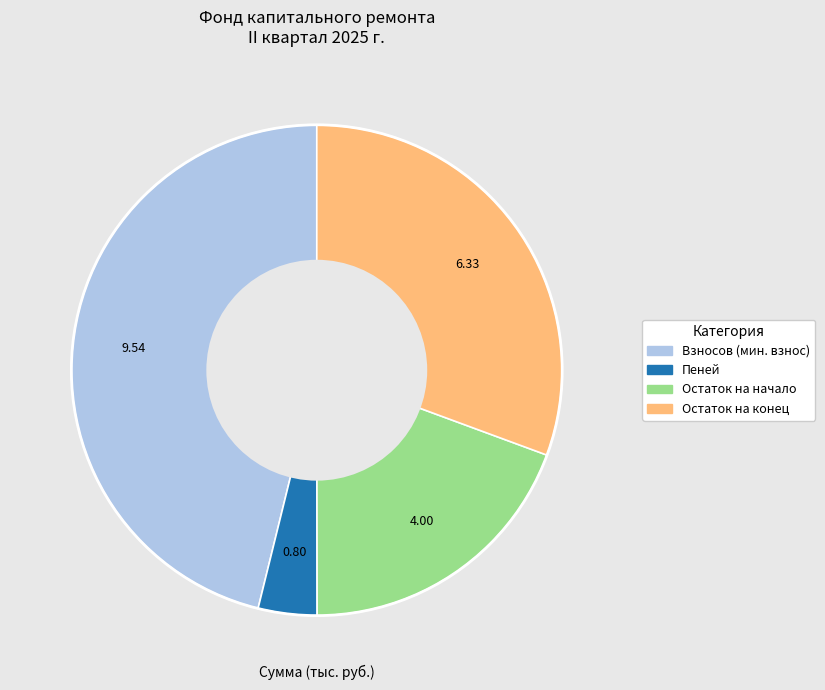

Is there a majority slice in this chart?

No